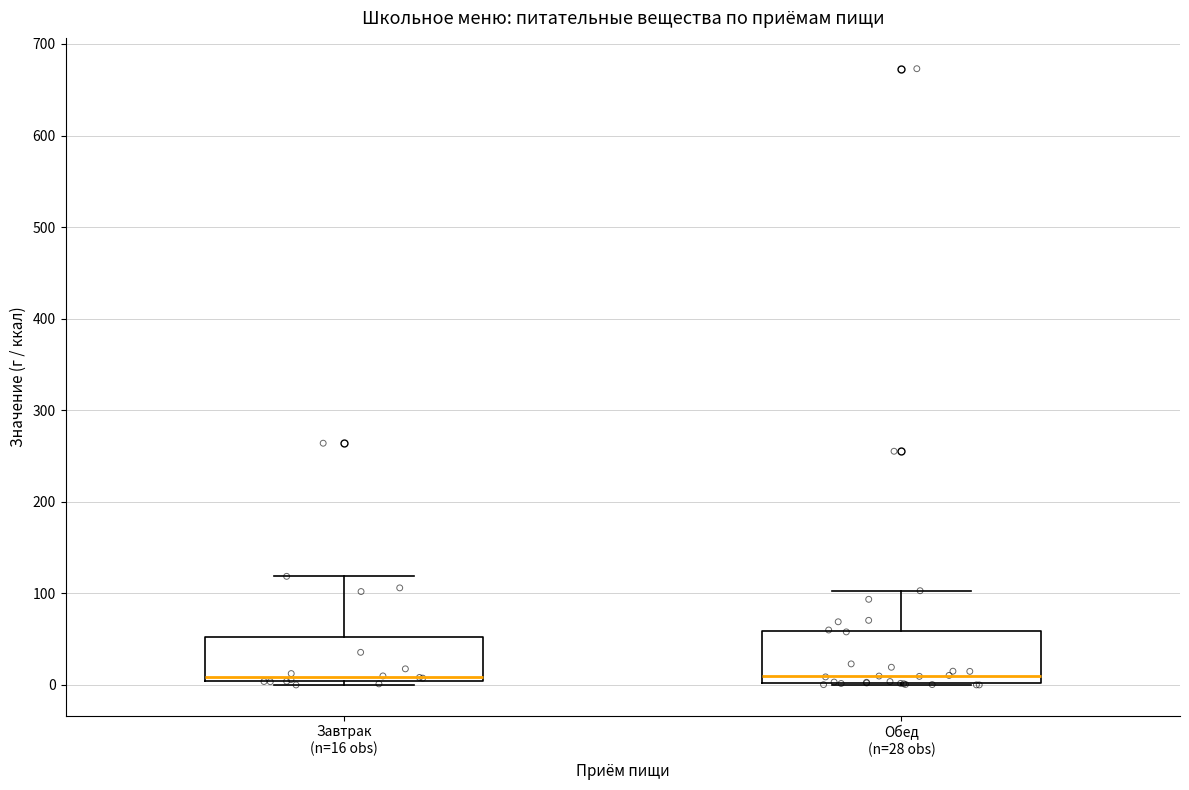

Reading left to right, transcribe this box plot: for each box, give where its median line is, the range the box spans, and where its two whiskers end, as read against the y-axis. The values are not printed on the chart, so give them approximately, as read against the axis.

Завтрак (n=16 obs): median 10, box 0 to 50, whiskers 0 (just below the box's lower edge) to 120
Обед (n=28 obs): median 10, box 0 to 60, whiskers 0 to 100